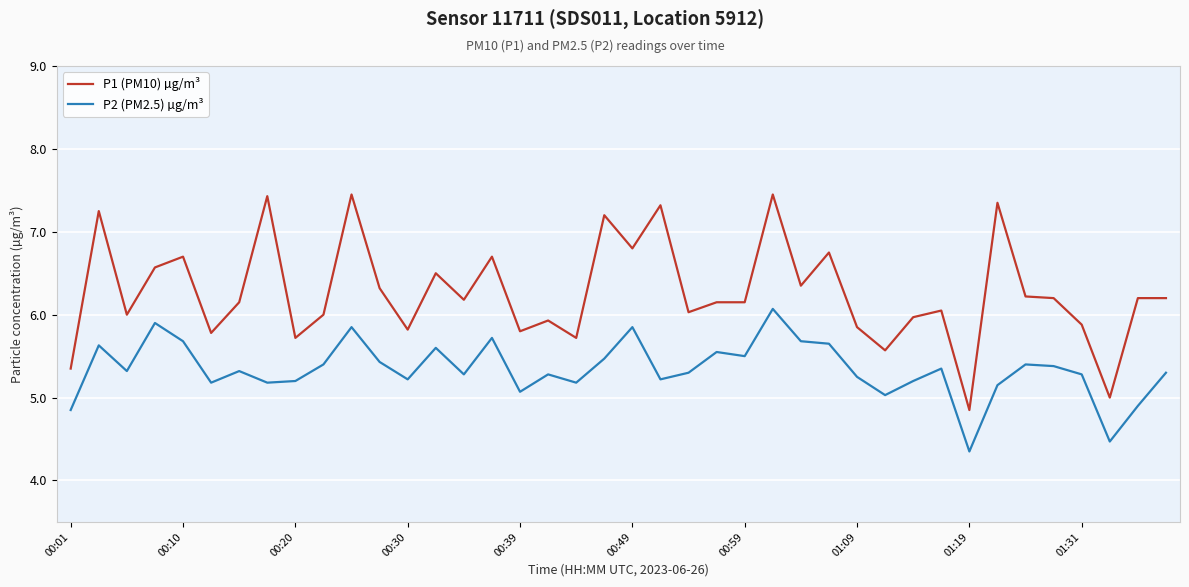

What is the difference between the maximum and minimum values in the P2 (PM2.5) µg/m³ series?

1.7